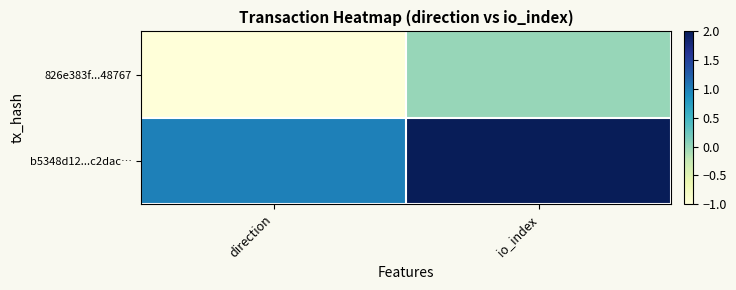

At io_index, list the series in order from largest to smallest.

b5348d12...c2dac…, 826e383f...48767